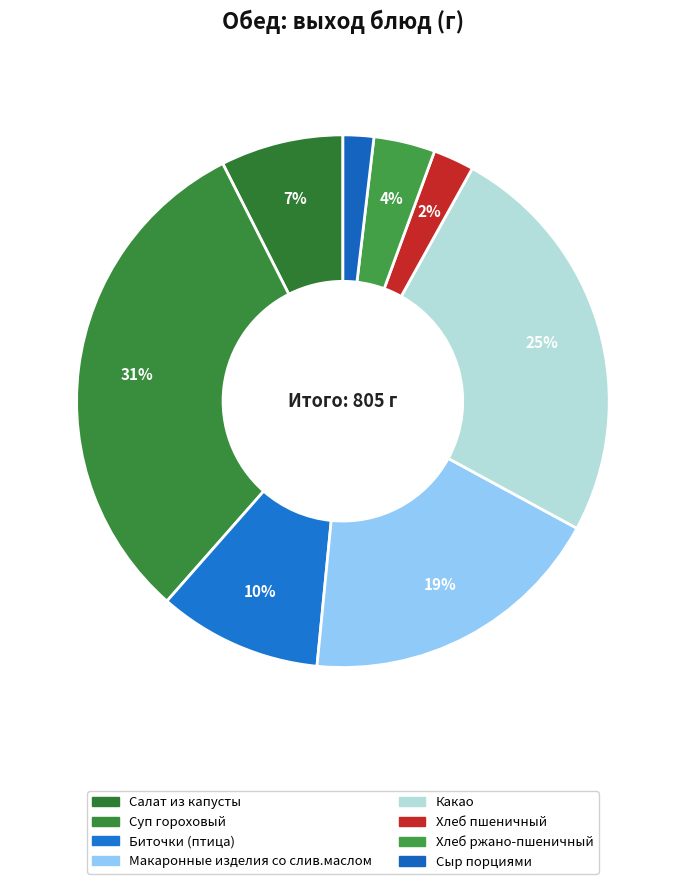

Is there any slice that represents more than half of the pie?

No